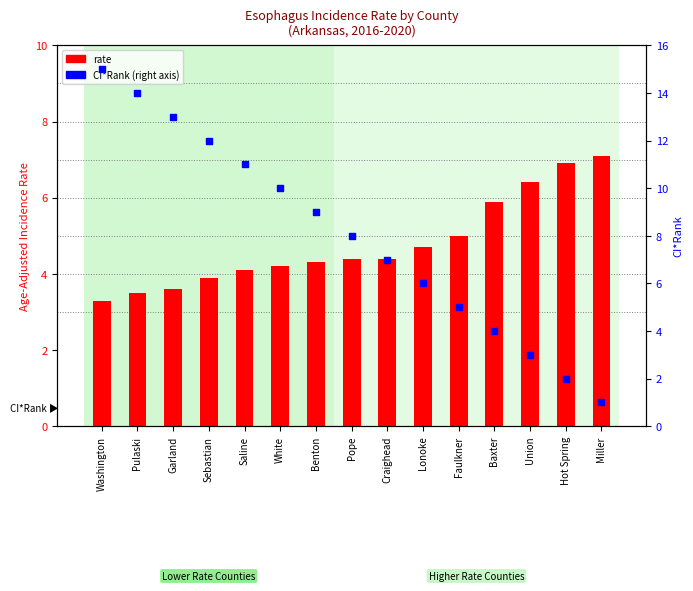

What are all the series names shown in the legend?

rate, CI*Rank